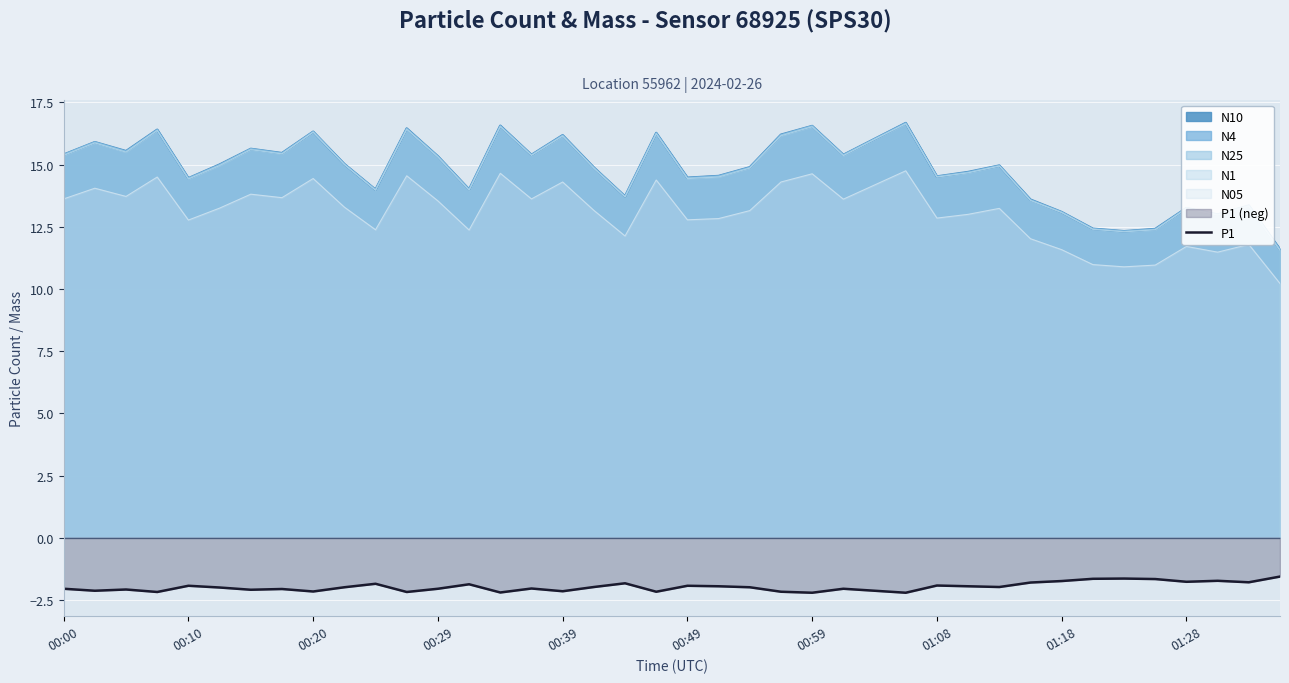

What is the change in value from 11 to 25?

+0.1